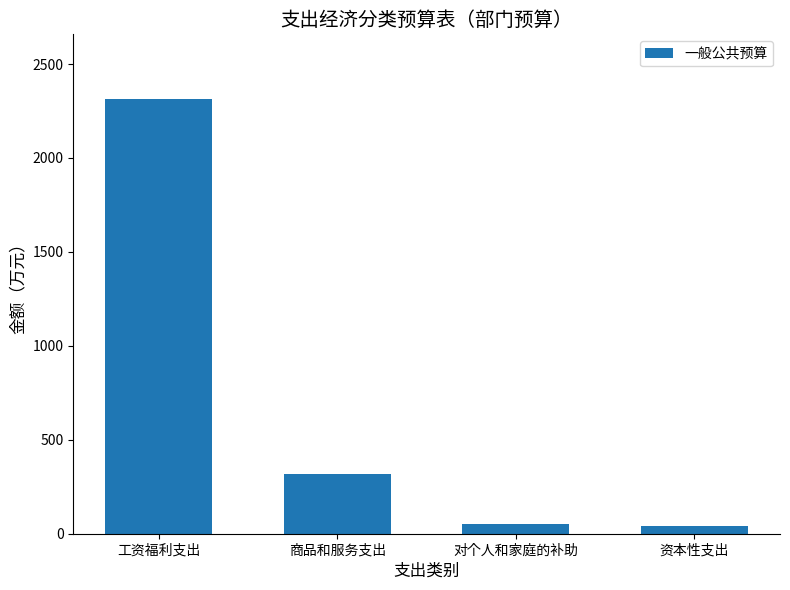

Which has a higher value, 对个人和家庭的补助 or 工资福利支出?

工资福利支出